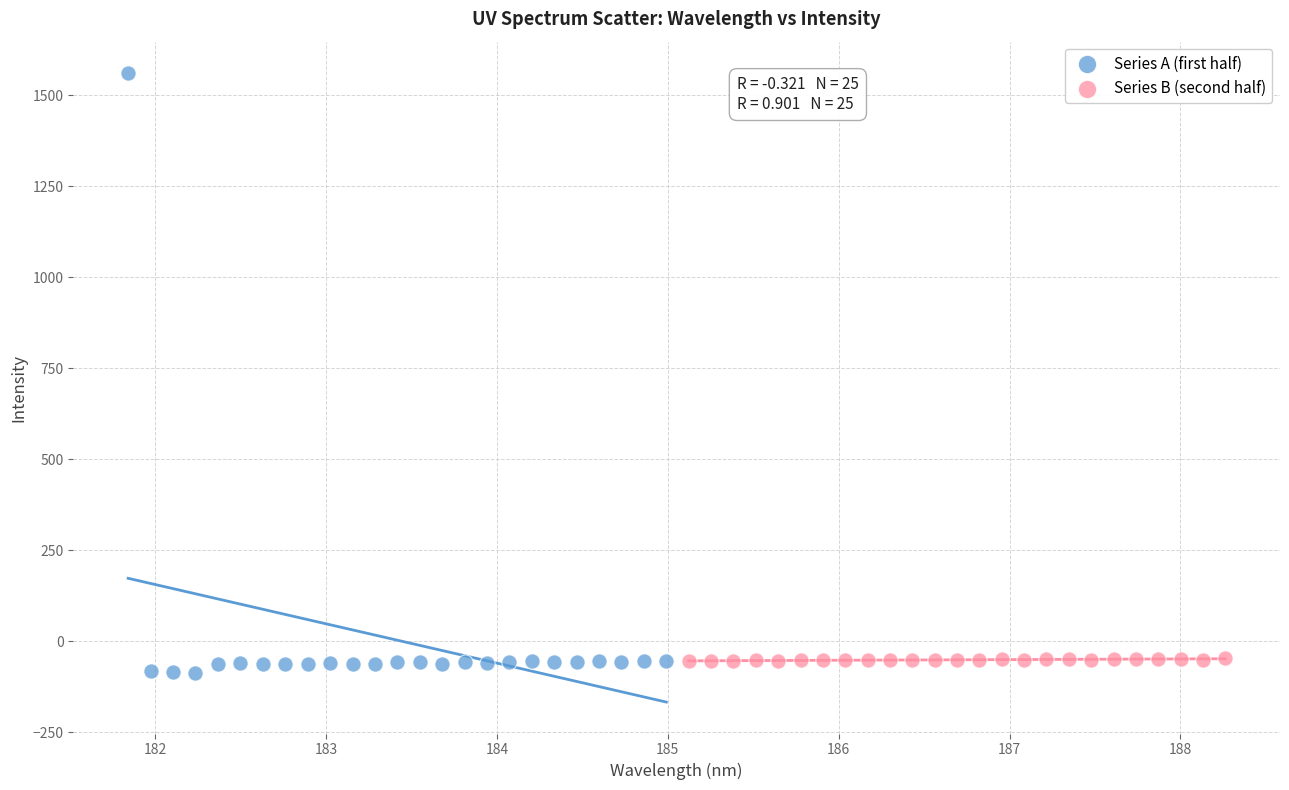

Which series has the widest spread of Y values?

Series A (first half)